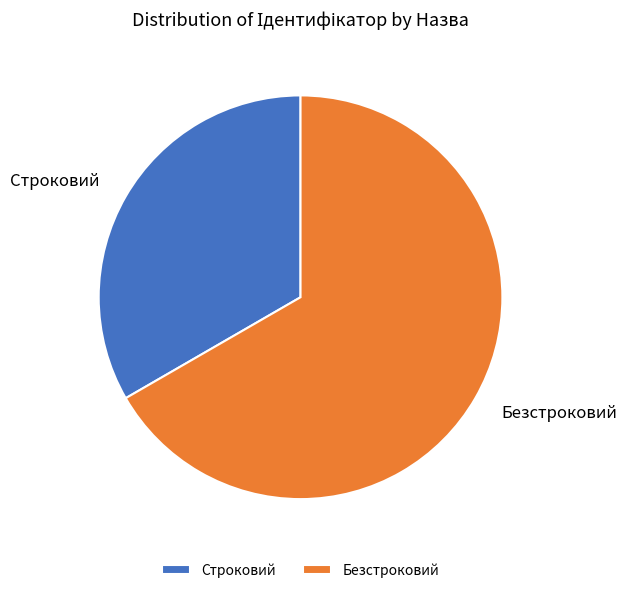

Is there a majority slice in this chart?

Yes